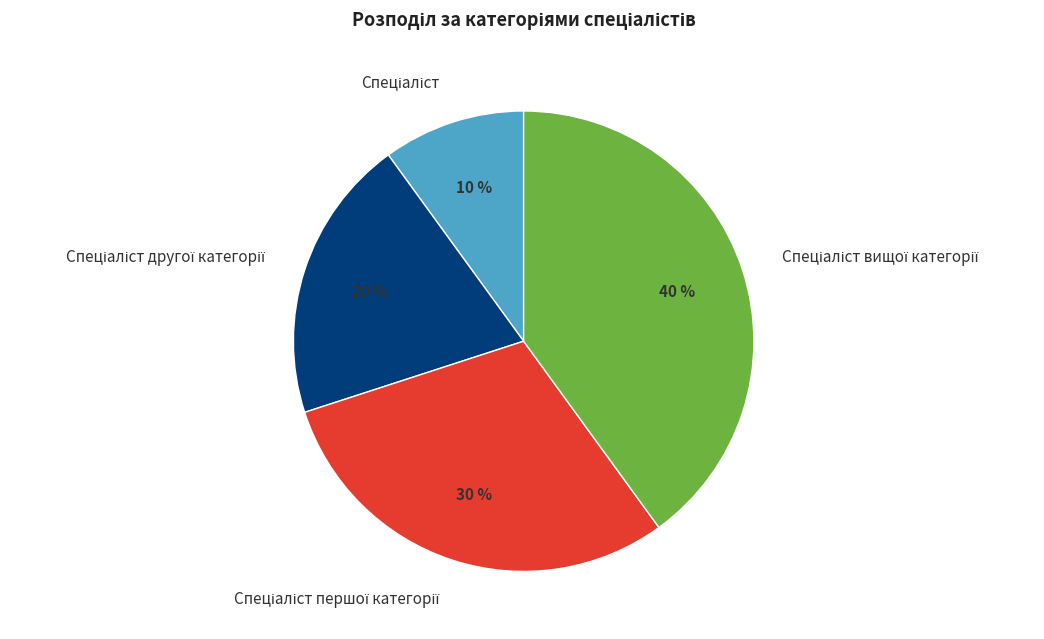

To the nearest percent, what is the average slice percentage?

25%